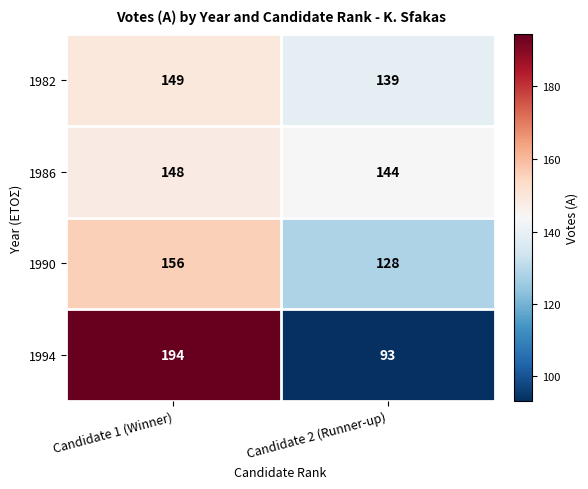

Reading left to right, what are all the values shown in this chart?

1982: 149	139
1986: 148	144
1990: 156	128
1994: 194	93